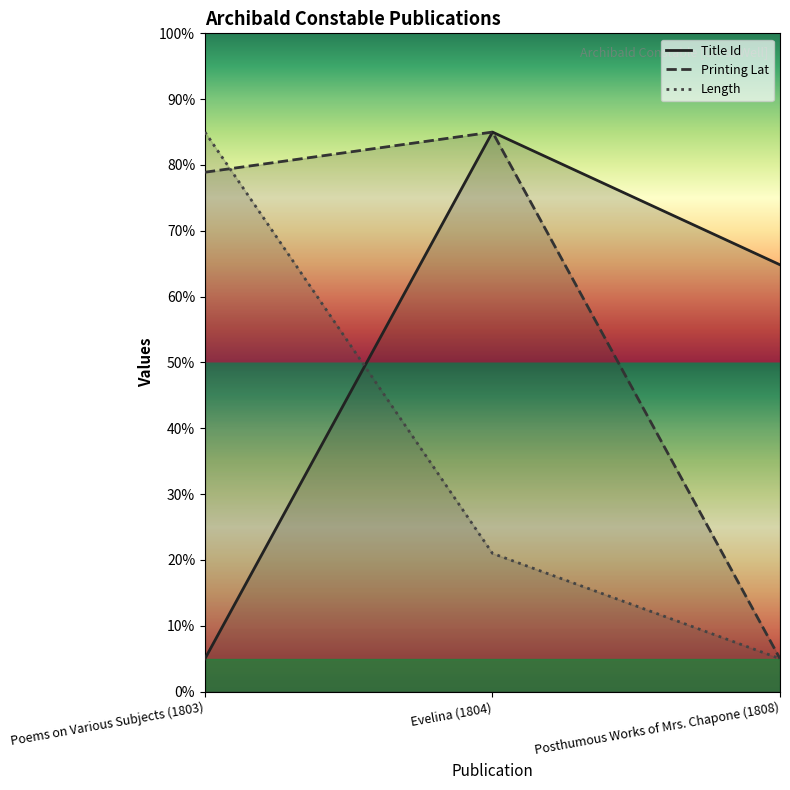

Which series has the largest total across all categories?

Printing Lat